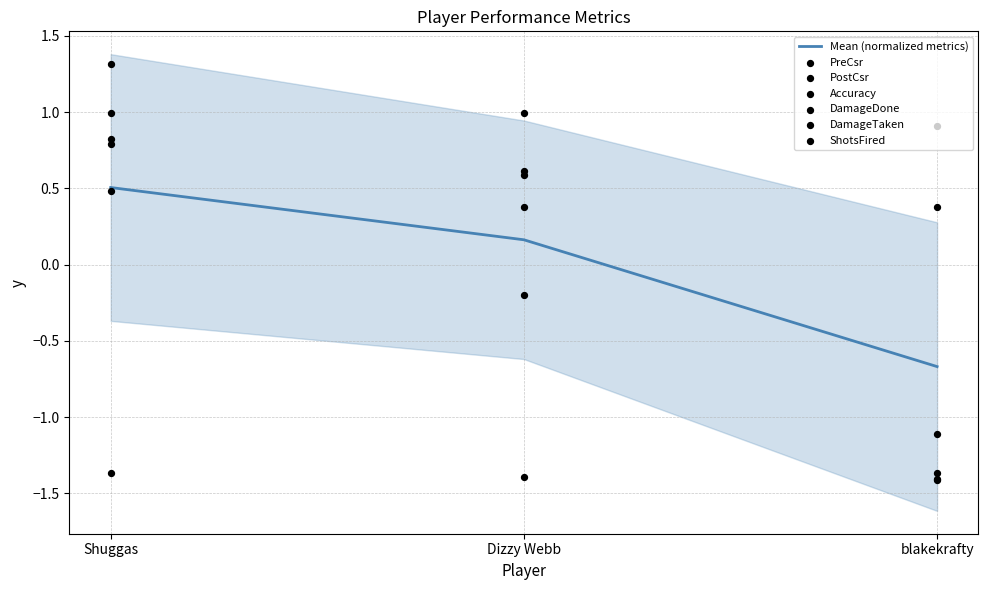

At how many categories does at least one series exceed 0?

3